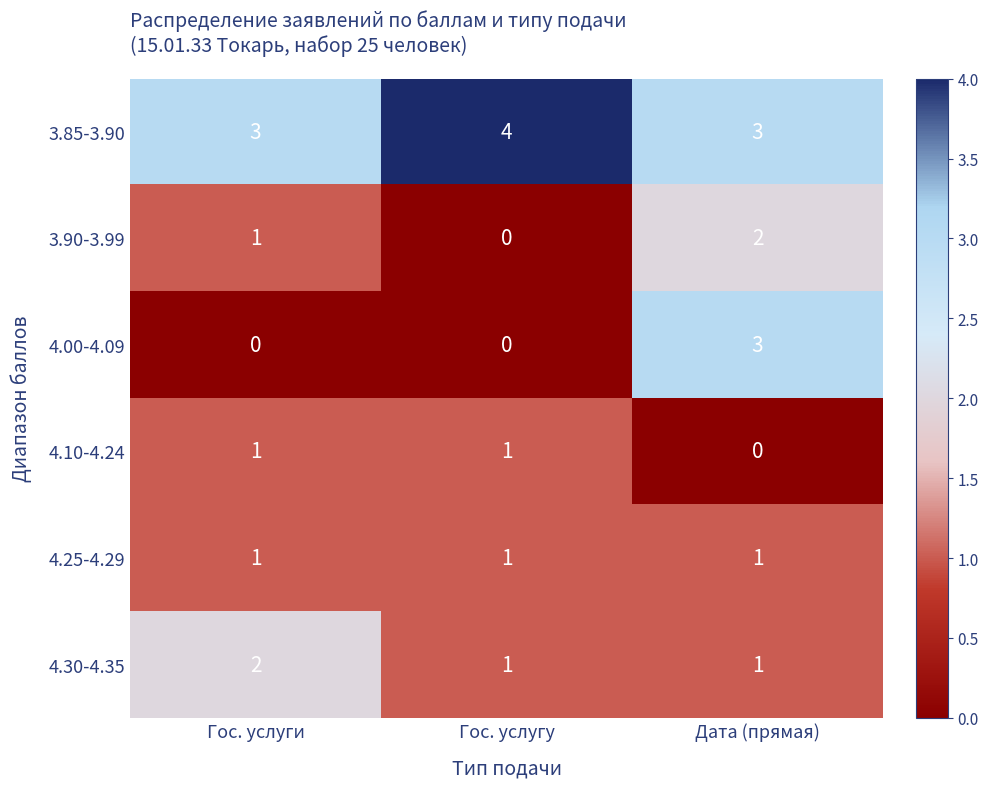

How many series are shown in this chart?

6